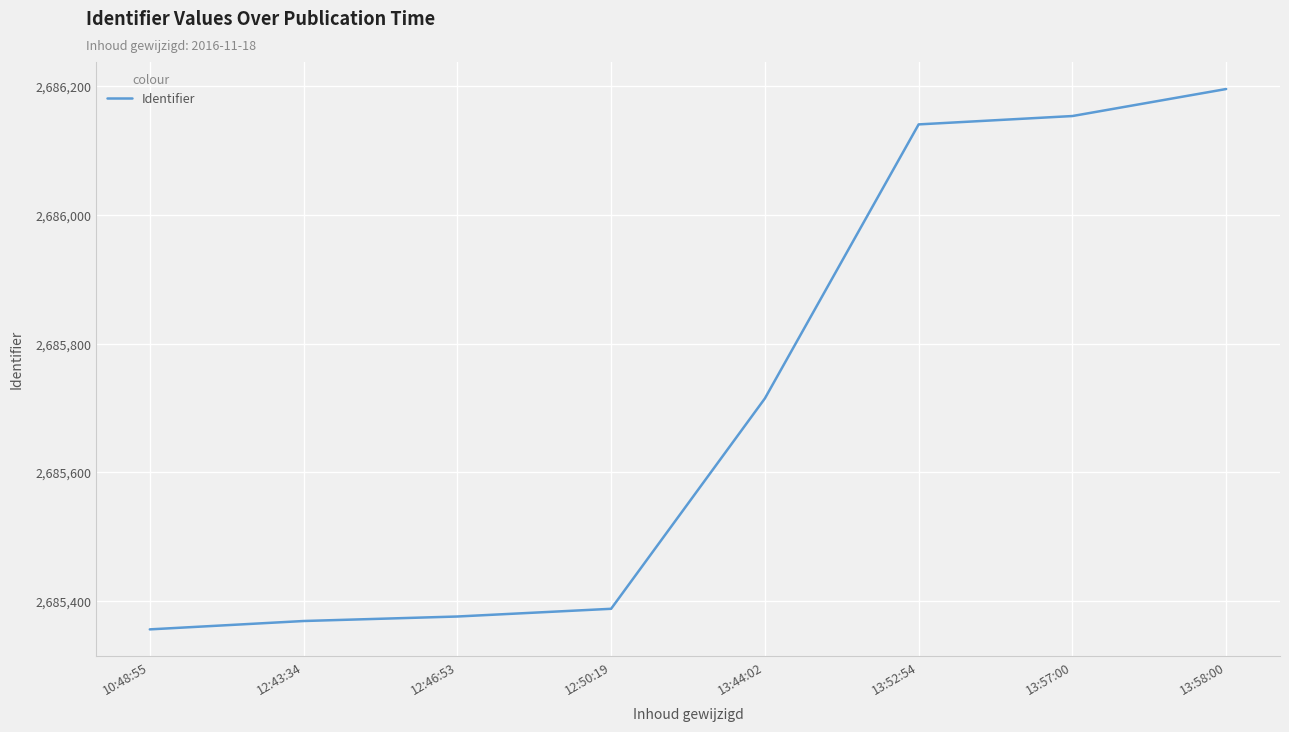

What is the sum of the values at 13:44:02 and 13:52:54?

5371856